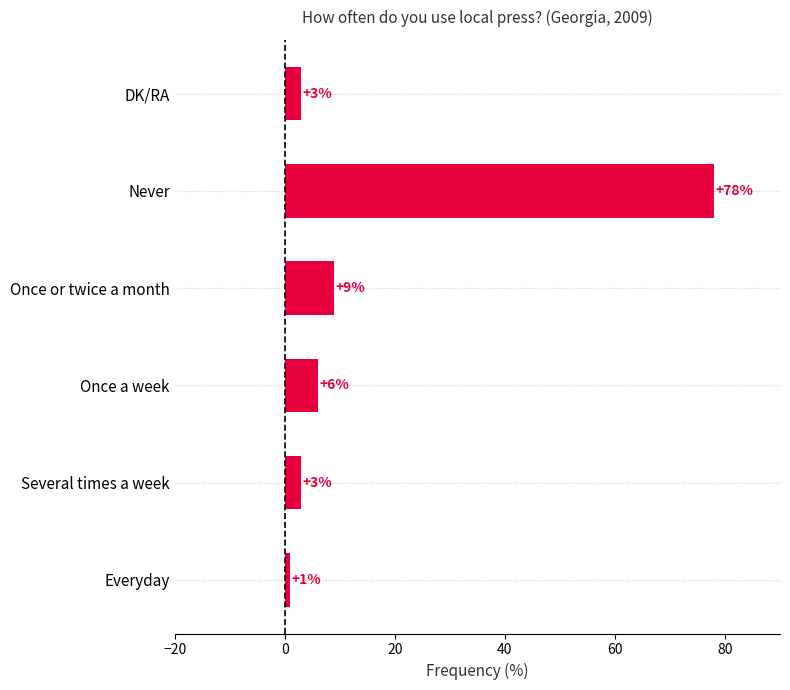

The chart shows a value of 3 at DK/RA. True or false?

True